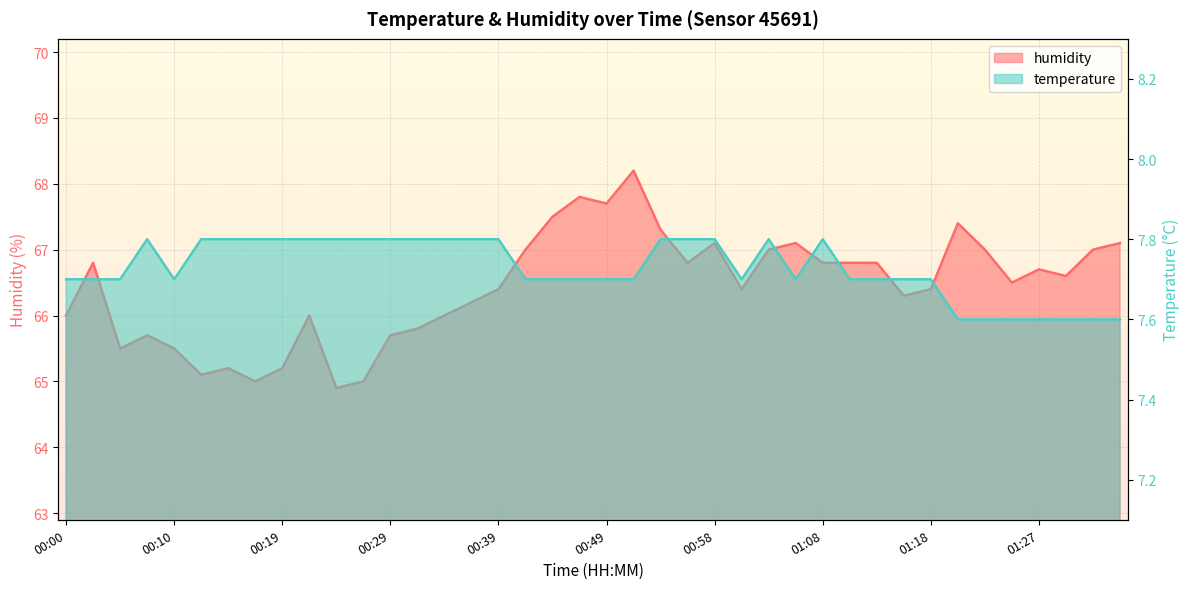

Rank the series by their average value, from highest to lowest.

humidity, temperature